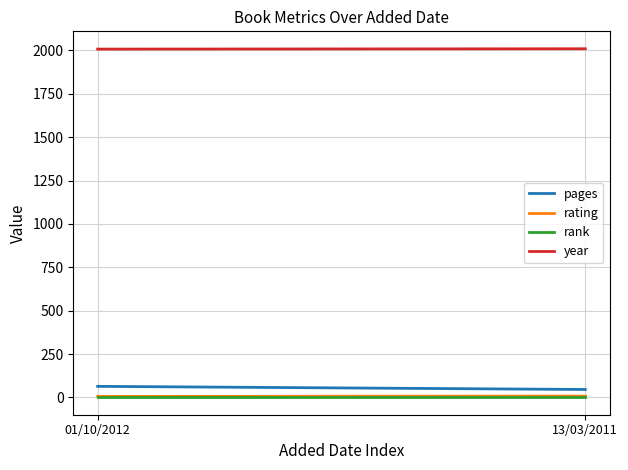

Is it true that year equals 2007 at 01/10/2012?

True